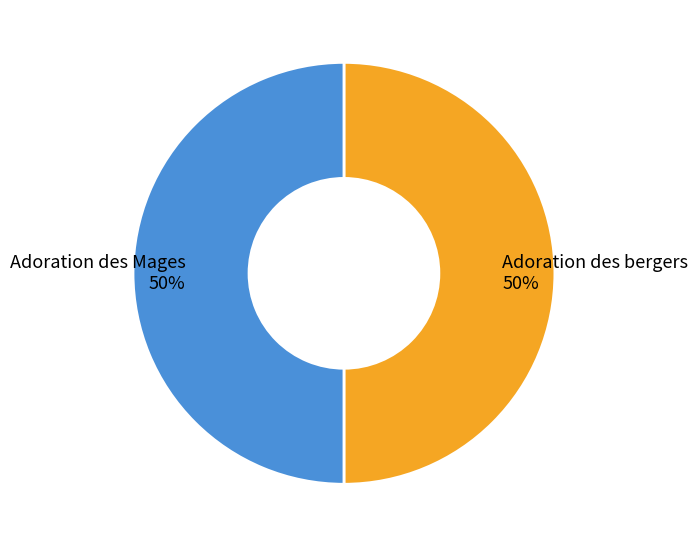

Is it true that Adoration des bergers is 50% of the pie?

True